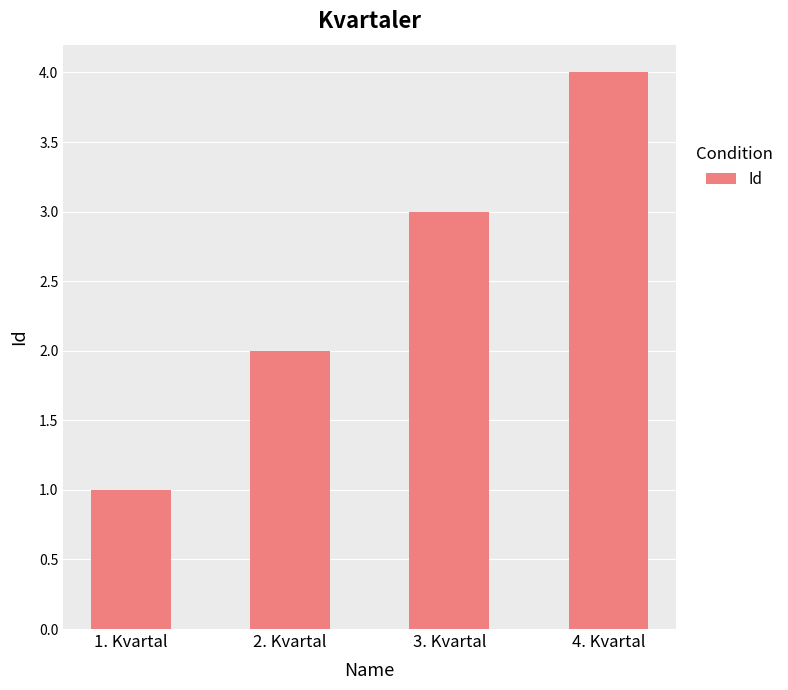

List the labels in order of value, smallest first.

1. Kvartal, 2. Kvartal, 3. Kvartal, 4. Kvartal